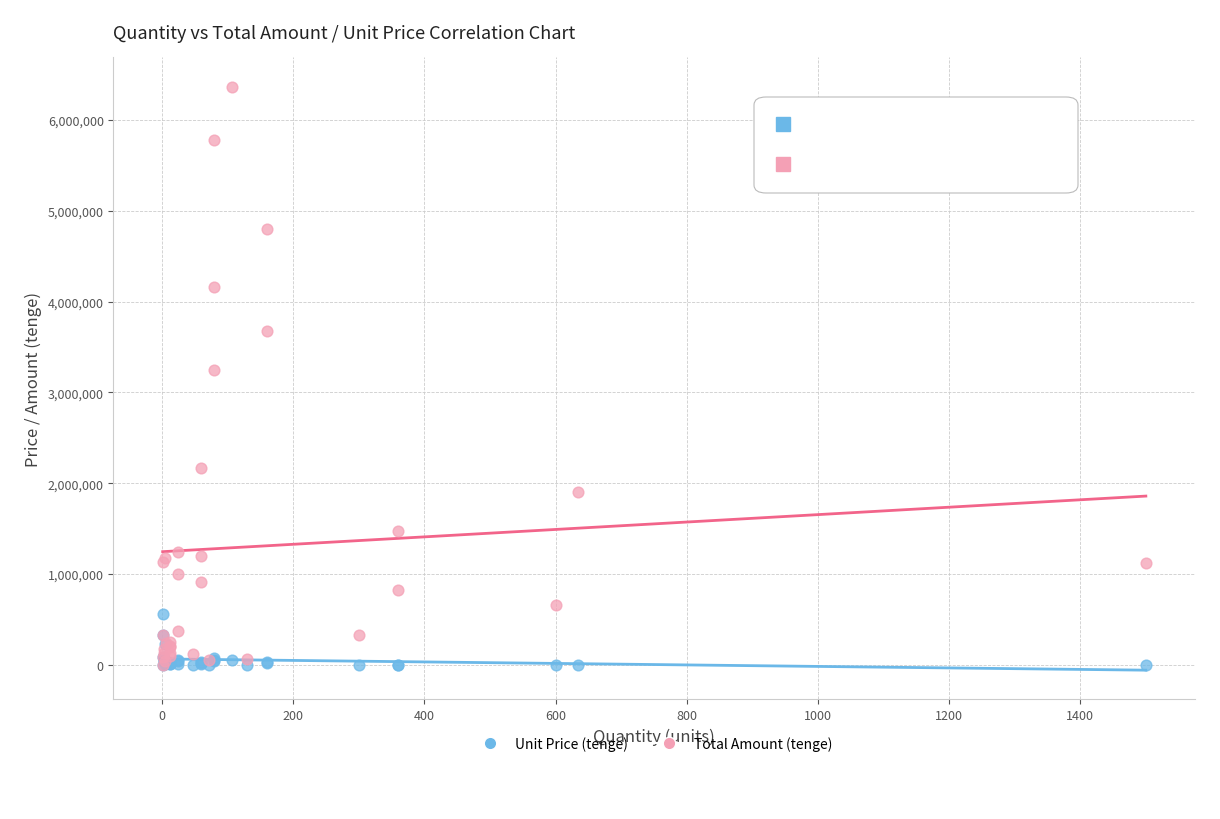

Which series reaches the maximum Y coordinate?

Total Amount (tenge)